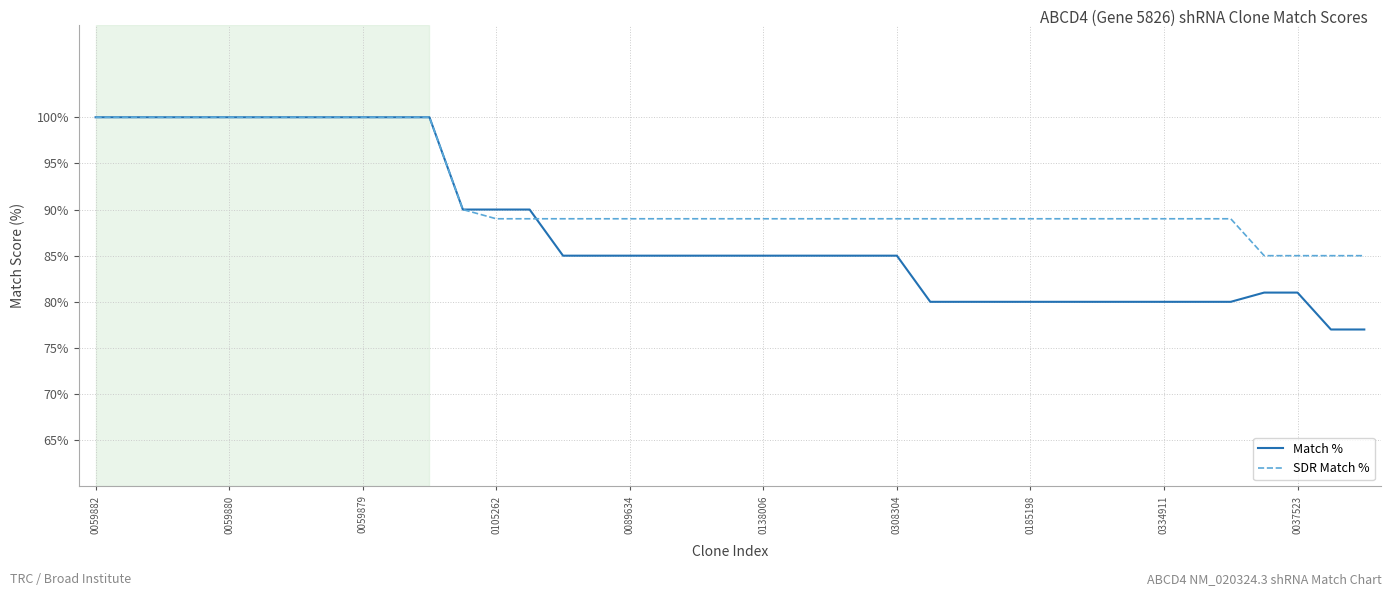

Which series has the largest total across all categories?

SDR Match %